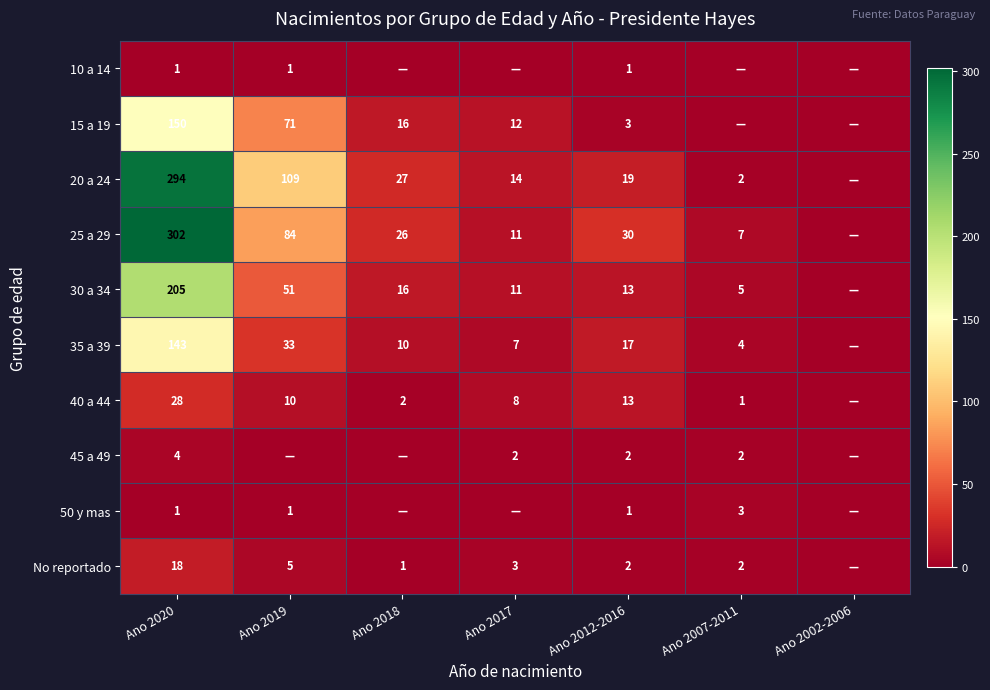

What is the sum of the 20 a 24 values at Ano 2018 and Ano 2012-2016?

46